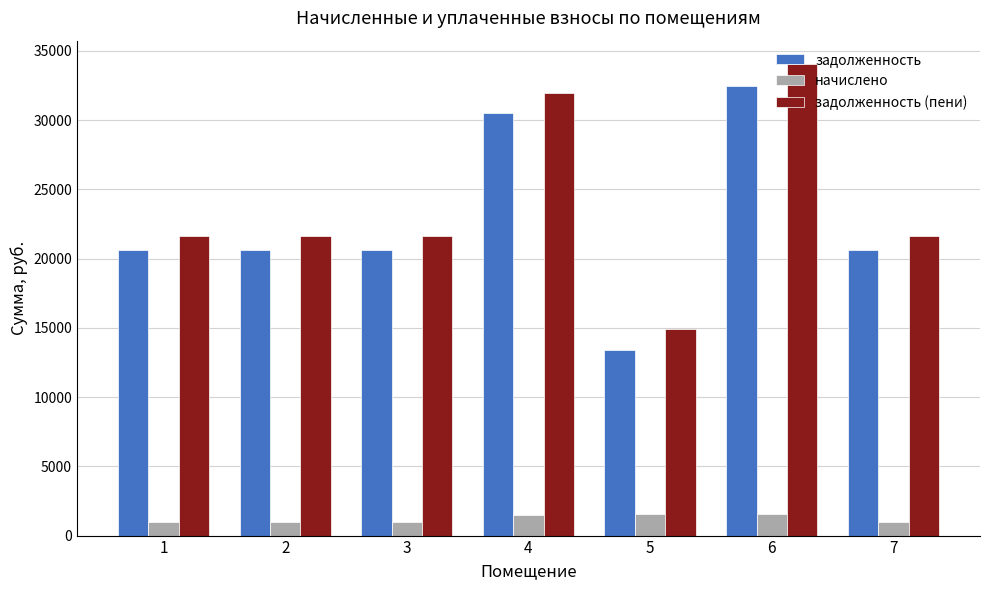

What is the value of the начислено bar at the 5th from the left?

1536.0